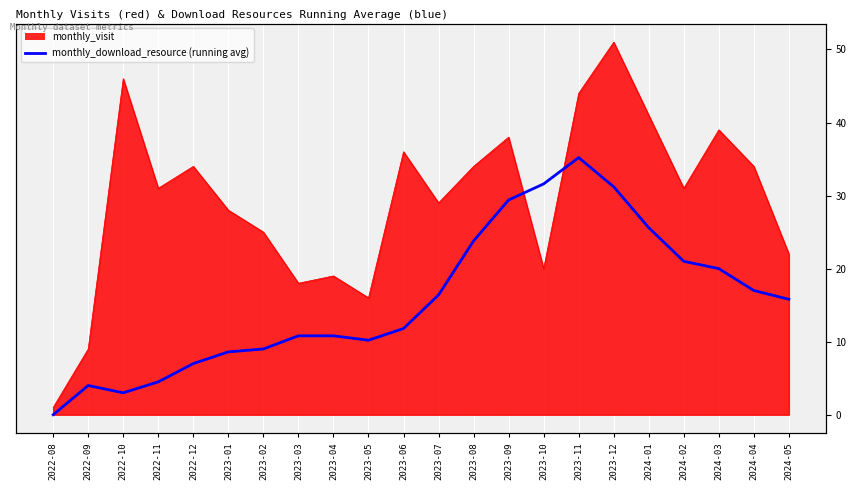

List the labels in order of value, largest first.

2023-11, 2023-10, 2023-12, 2023-09, 2024-01, 2023-08, 2024-02, 2024-03, 2024-04, 2023-07, 2024-05, 2023-06, 2023-03, 2023-04, 2023-05, 2023-02, 2023-01, 2022-12, 2022-11, 2022-09, 2022-10, 2022-08